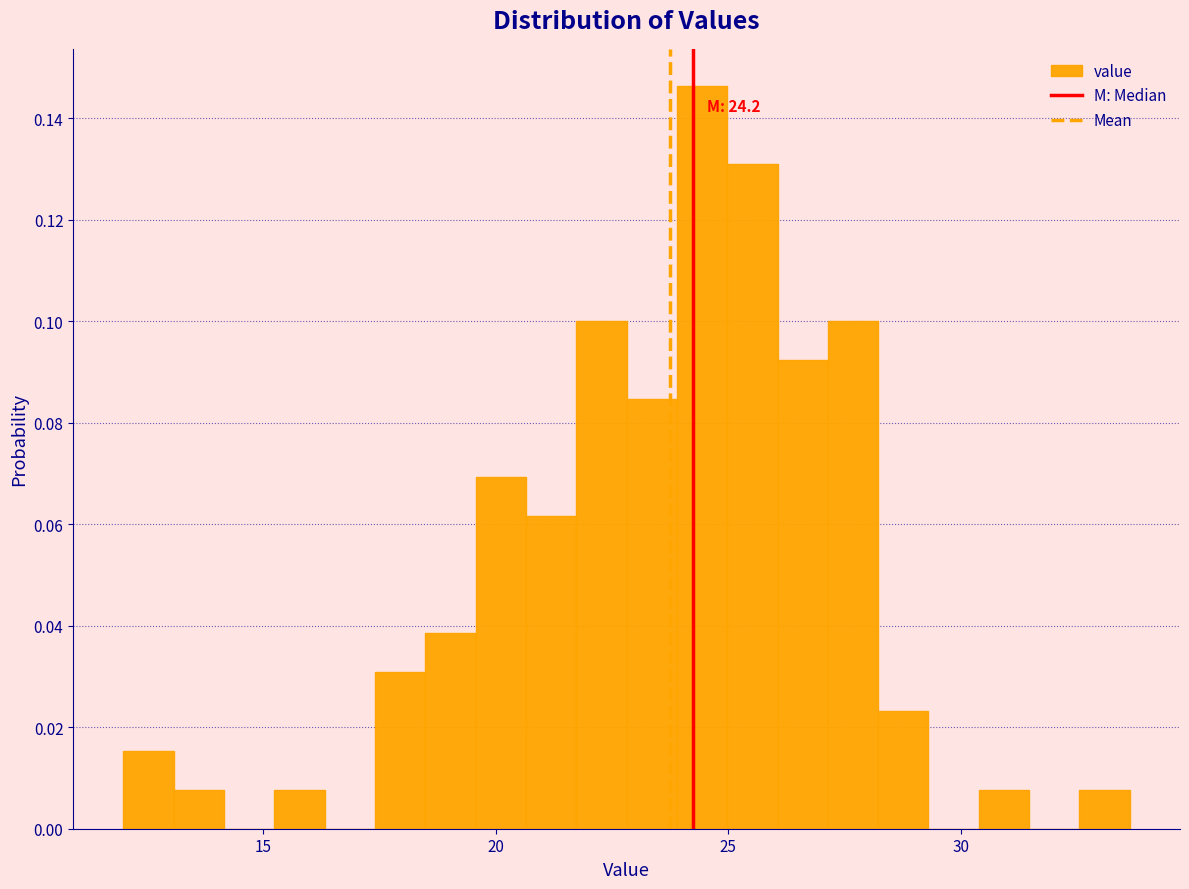

Around what value on the x-axis is the tallest bar? Give the approximate position of its centre, as read against the axis.

24.5